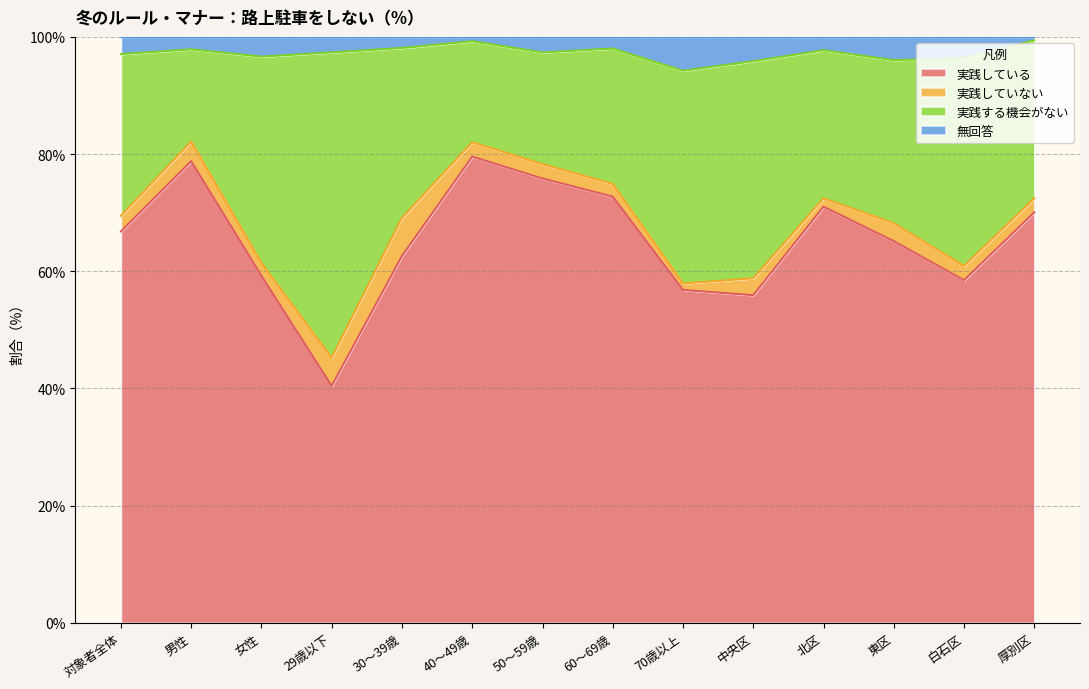

Which category has the lowest value in the 実践している series?

29歳以下